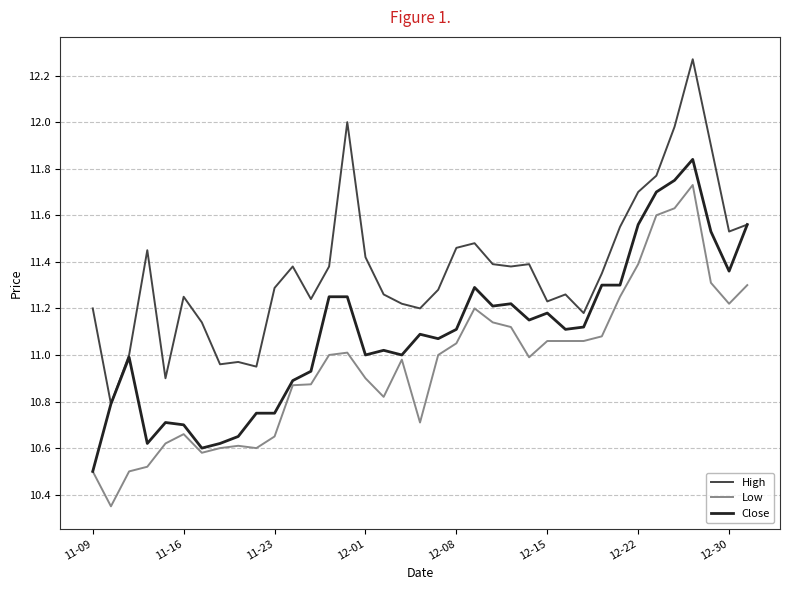

List the series in order of their peak value, highest first.

High, Close, Low